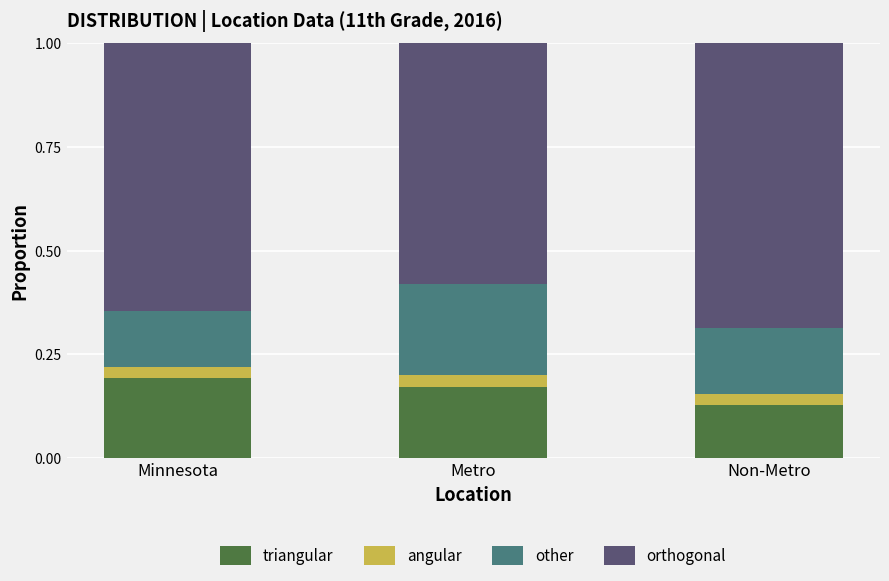

What is the total value across all series at Minnesota?

1.0